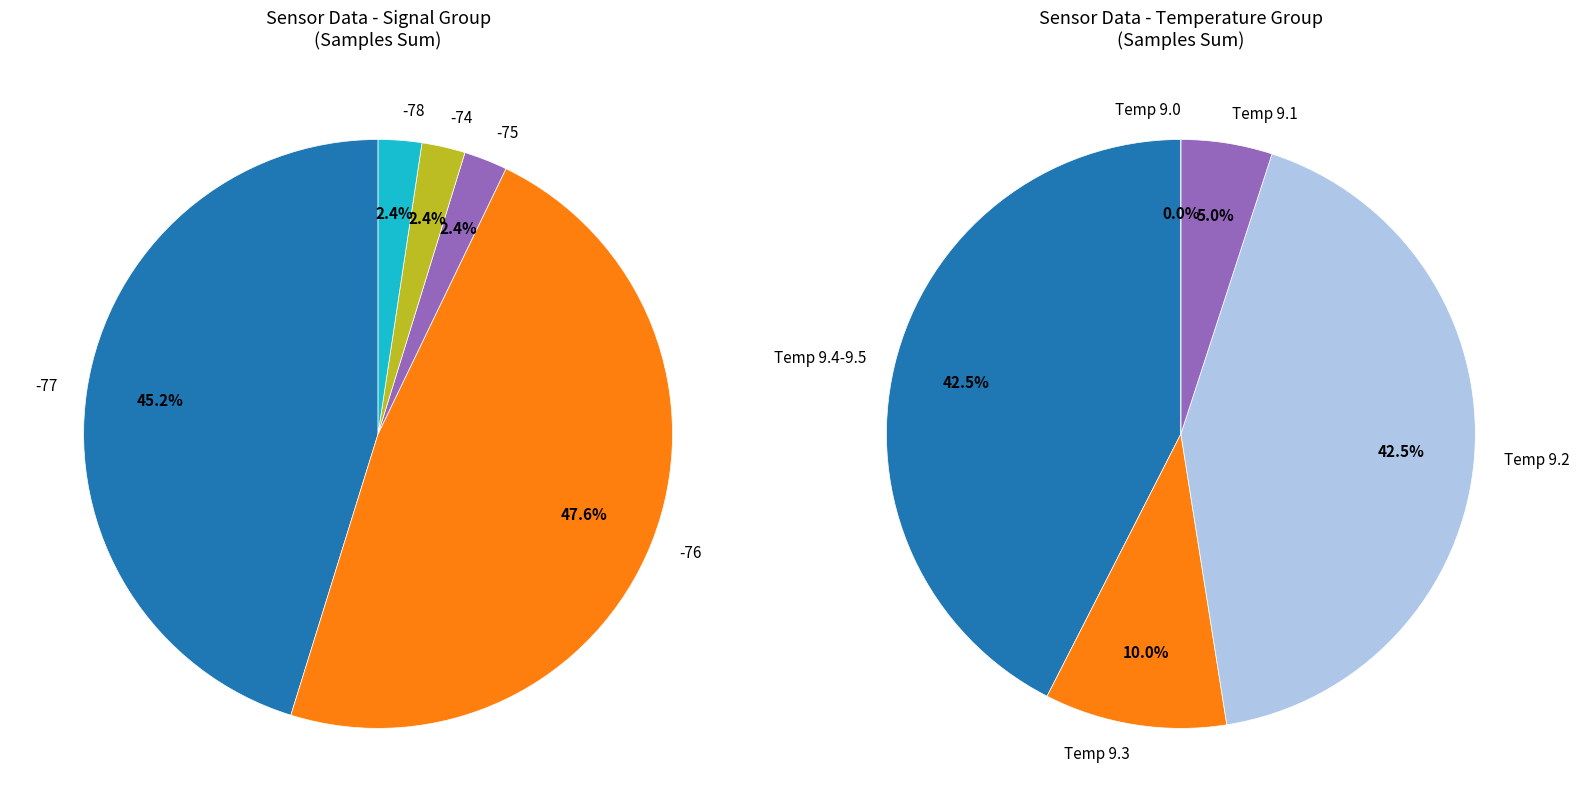

Does any single category account for the majority?

No